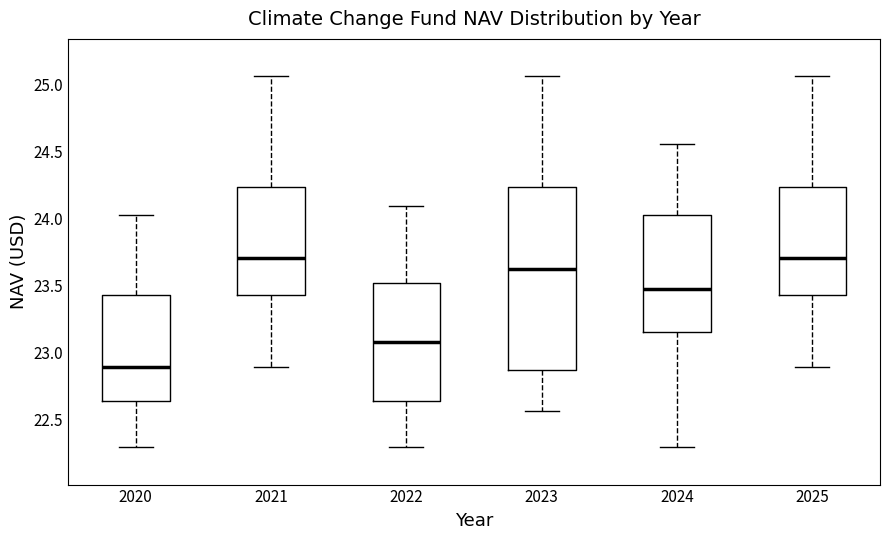

Reading left to right, transcribe this box plot: for each box, give where its median line is, the range the box spans, and where its two whiskers end, as read against the y-axis. The values are not printed on the chart, so give them approximately, as read against the axis.

2020: median 22.90, box 22.65 to 23.45, whiskers 22.30 to 24.00
2021: median 23.70, box 23.45 to 24.25, whiskers 22.90 to 25.05
2022: median 23.10, box 22.65 to 23.50, whiskers 22.30 to 24.10
2023: median 23.60, box 22.85 to 24.25, whiskers 22.55 to 25.05
2024: median 23.45, box 23.15 to 24.00, whiskers 22.30 to 24.55
2025: median 23.70, box 23.45 to 24.25, whiskers 22.90 to 25.05